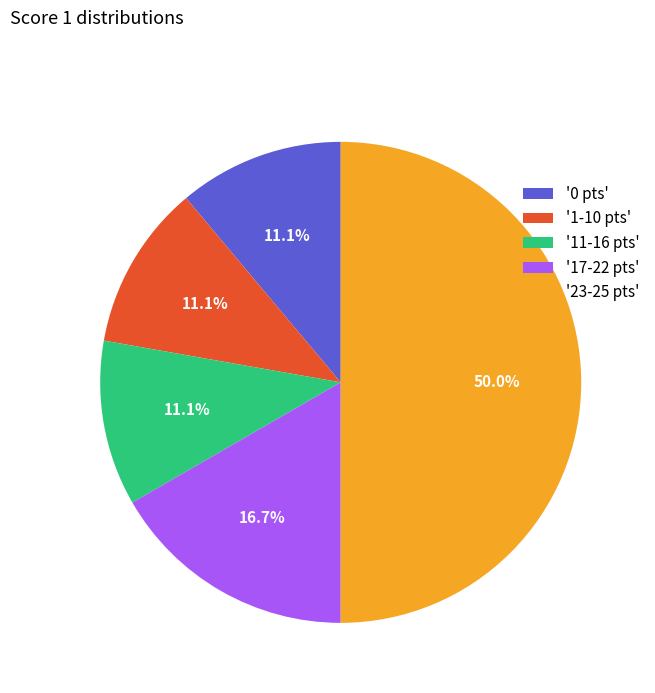

How many slices are in this pie chart?

5